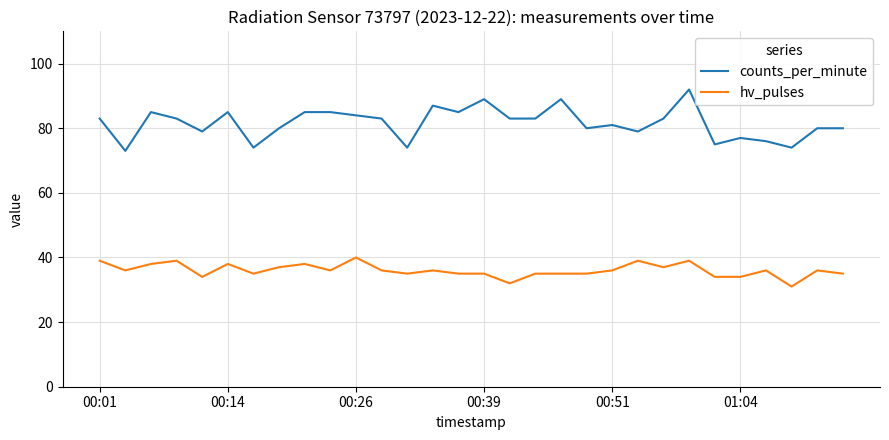

Which series has the widest spread of values?

counts_per_minute